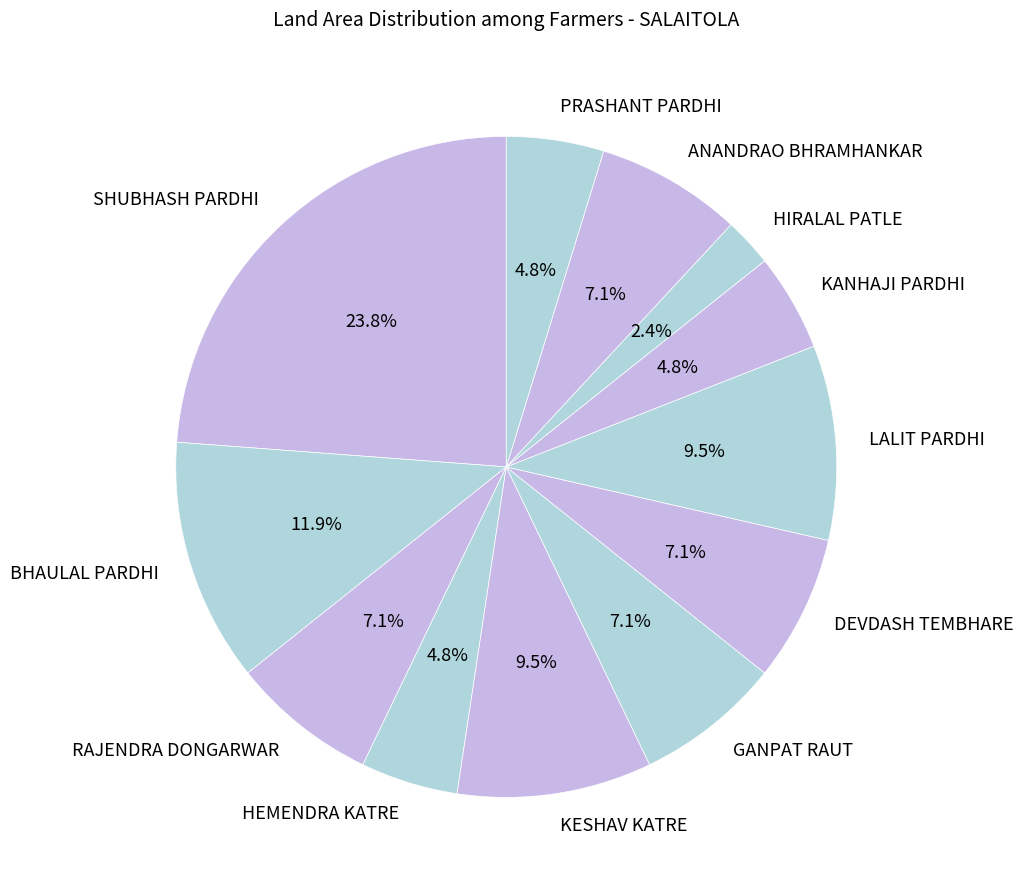

To the nearest percent, what portion does GANPAT RAUT represent?

7%